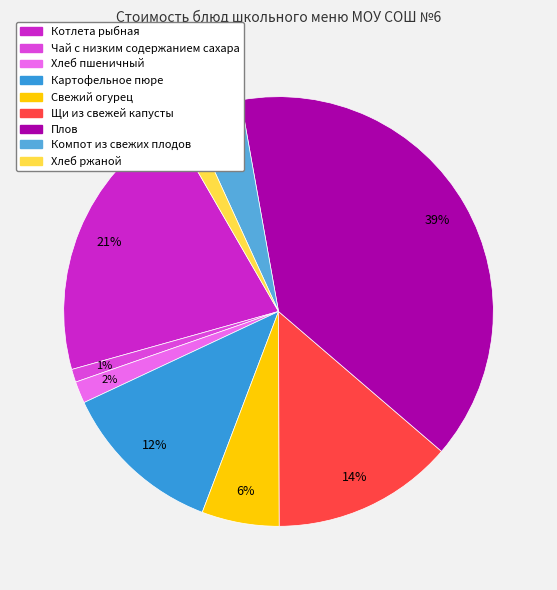

Rank the categories by value from lowest to highest.

Чай с низким содержанием сахара, Хлеб ржаной, Хлеб пшеничный, Компот из свежих плодов, Свежий огурец, Картофельное пюре, Щи из свежей капусты, Котлета рыбная, Плов